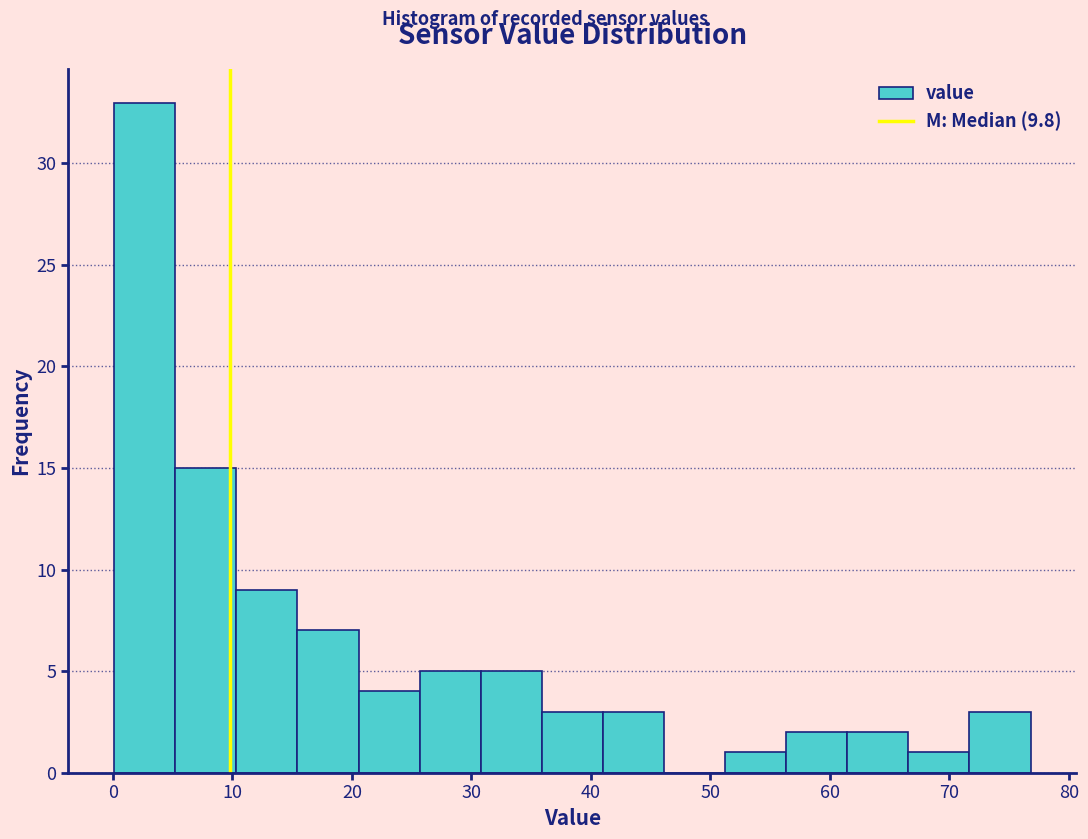

Reading left to right, list every bar in this chart as the range it spans on the x-axis followed by its height. Neither the bar edges nor the heights are printed on the chart, so give them approximately, as read against the axes.

0 to 5: 33
5 to 10: 15
10 to 15: 9
15 to 21: 7
21 to 26: 4
26 to 31: 5
31 to 36: 5
36 to 41: 3
41 to 46: 3
46 to 51: 0
51 to 56: 1
56 to 61: 2
61 to 67: 2
67 to 72: 1
72 to 77: 3